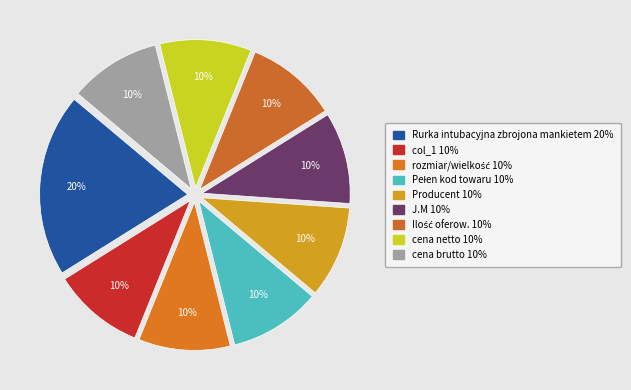

To the nearest percent, what portion does Rurka intubacyjna zbrojona mankietem represent?

20%